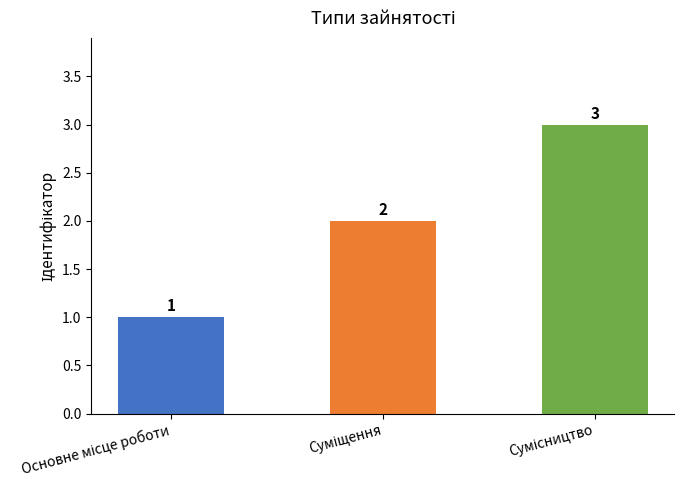

Count the values in the range 1 to 3.

3